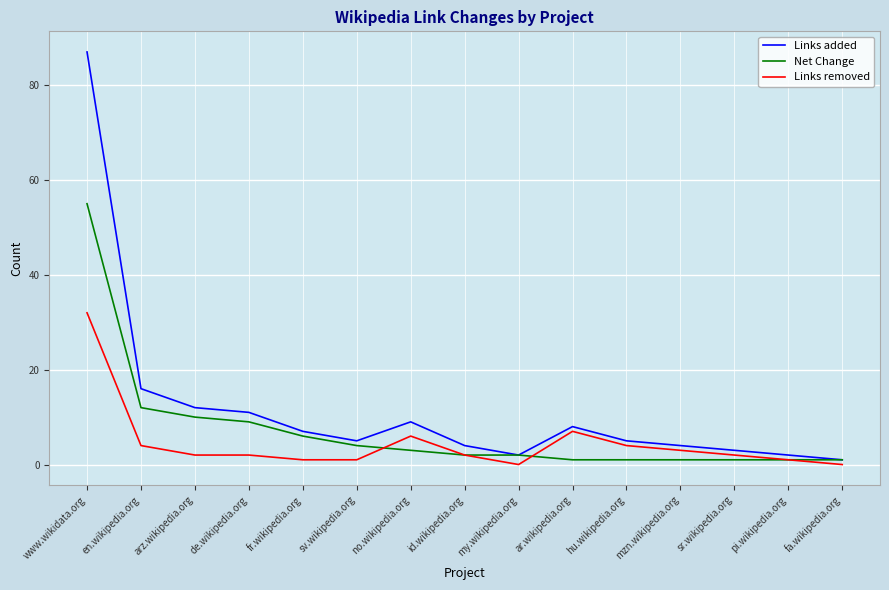

At which category is the sum across all series the highest?

www.wikidata.org